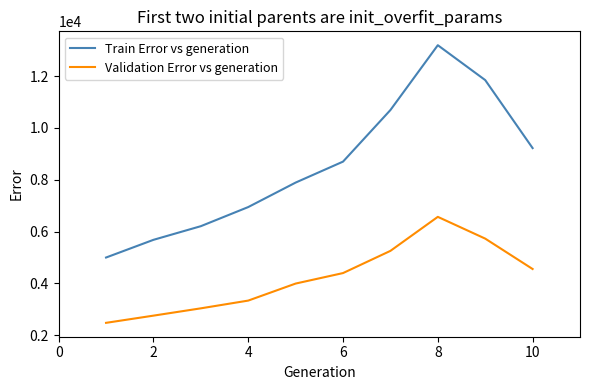

What is the maximum value shown in the chart?

13194